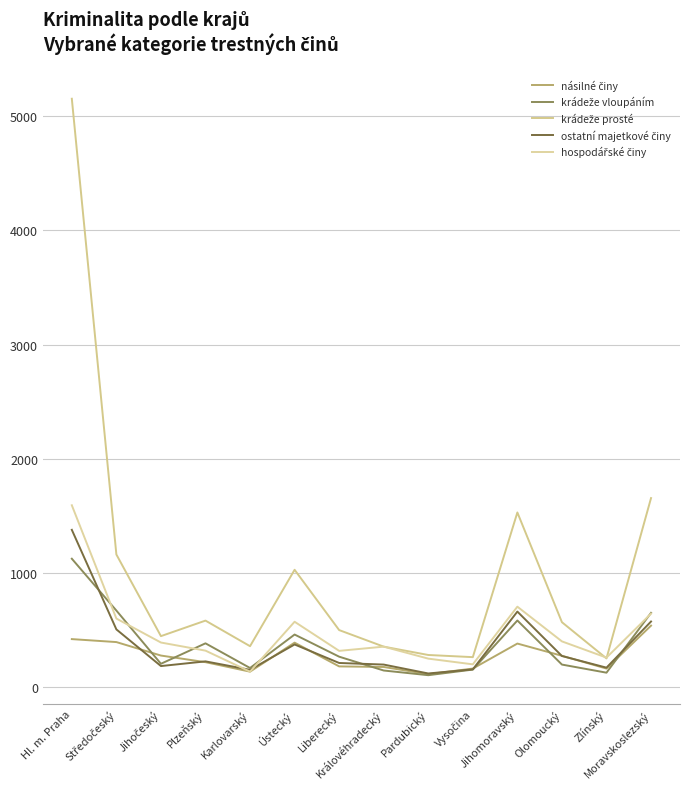

Between which two adjacent categories do ostatní majetkové činy and krádeže vloupáním first intersect?

Hl. m. Praha and Středočeský